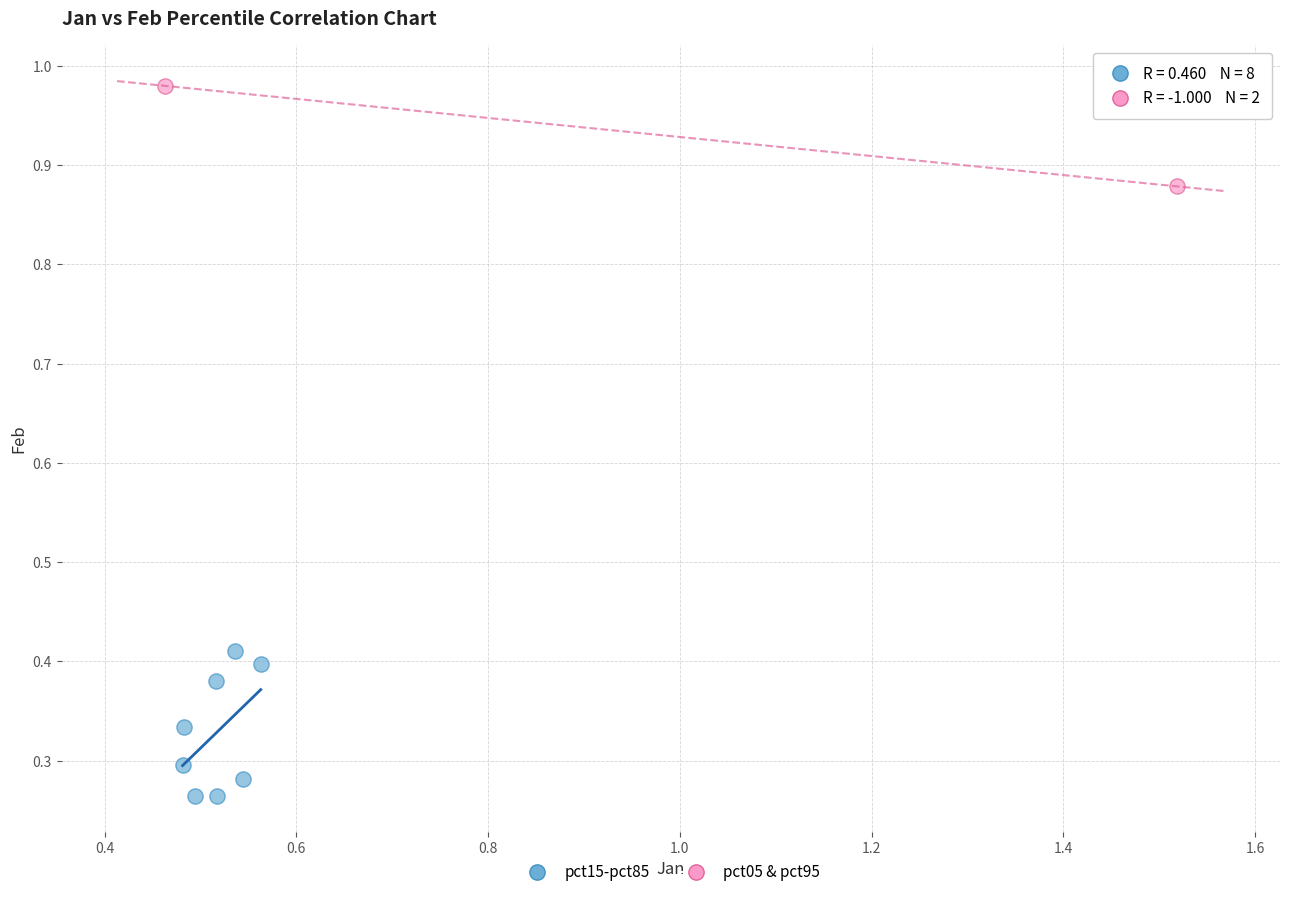

Which series reaches the maximum Y coordinate?

pct05 & pct95